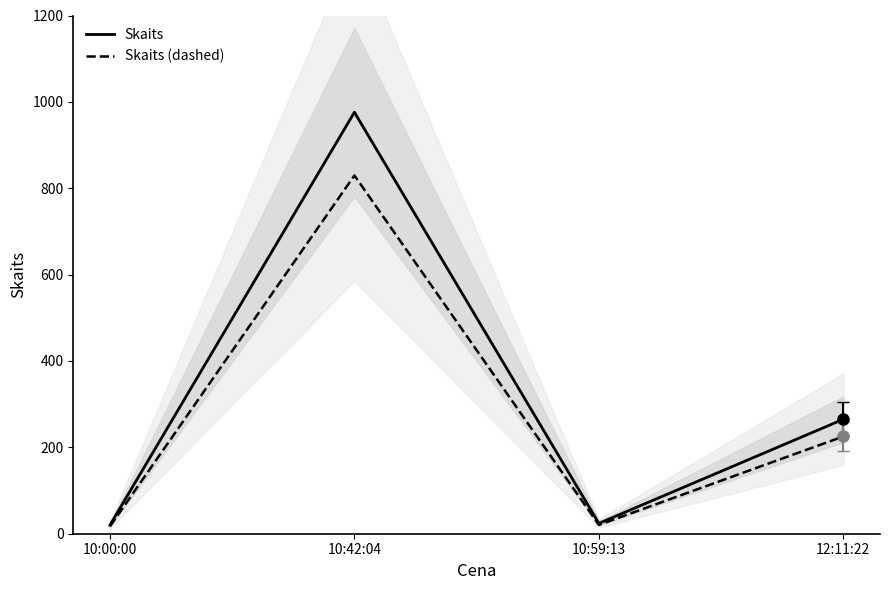

Reading right to left, what are all the values shown in this chart?

Skaits: 12:11:22=265.0	10:59:13=24.0	10:42:04=976.0	10:00:00=20.0
Skaits (dashed): 12:11:22=225.2	10:59:13=20.4	10:42:04=829.6	10:00:00=17.0